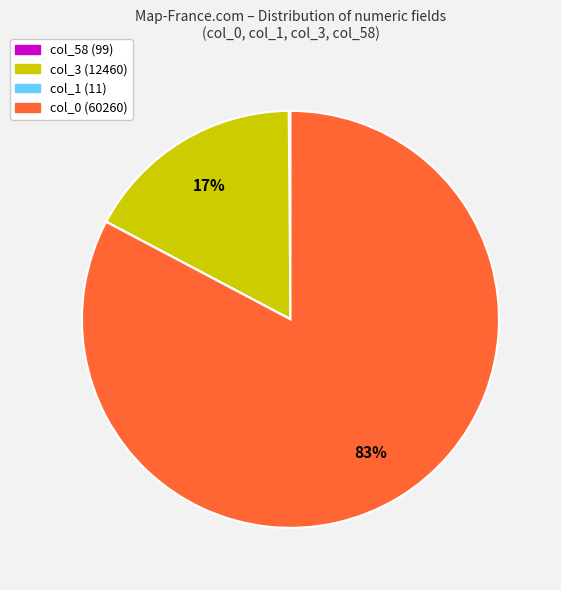

Is there any slice that represents more than half of the pie?

Yes